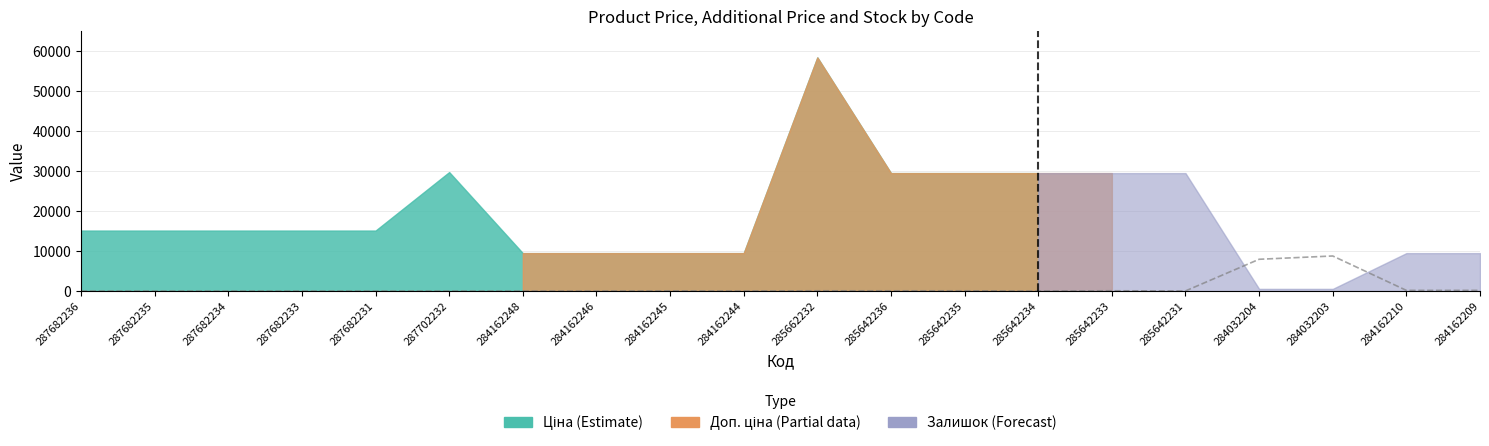

Count the number of categories in the chart.

20